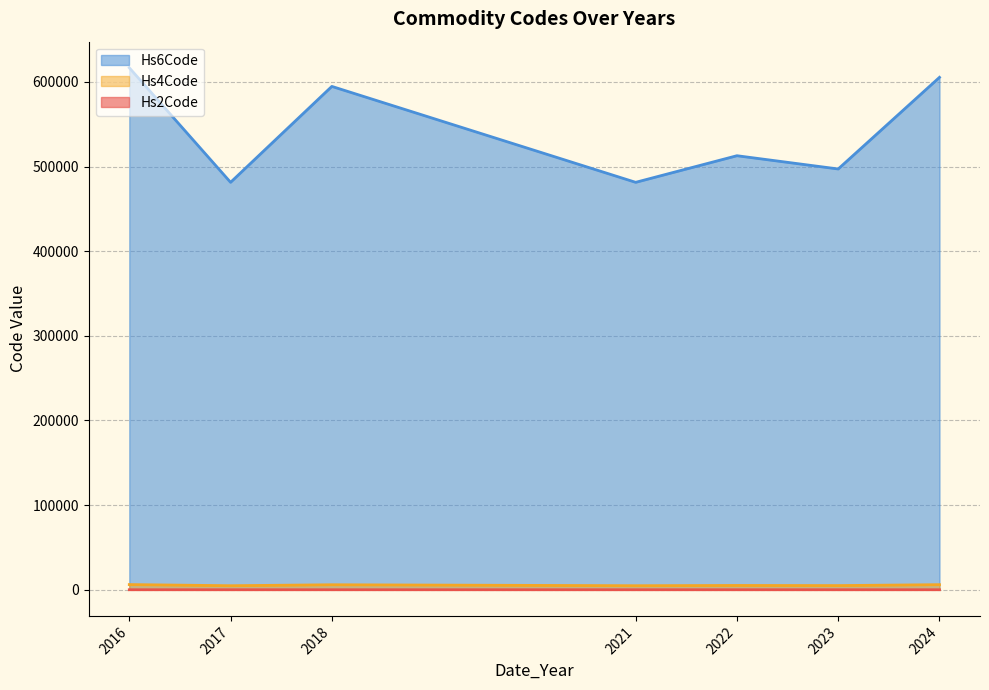

At 2016, list the series in order from smallest to largest.

Hs2Code, Hs4Code, Hs6Code